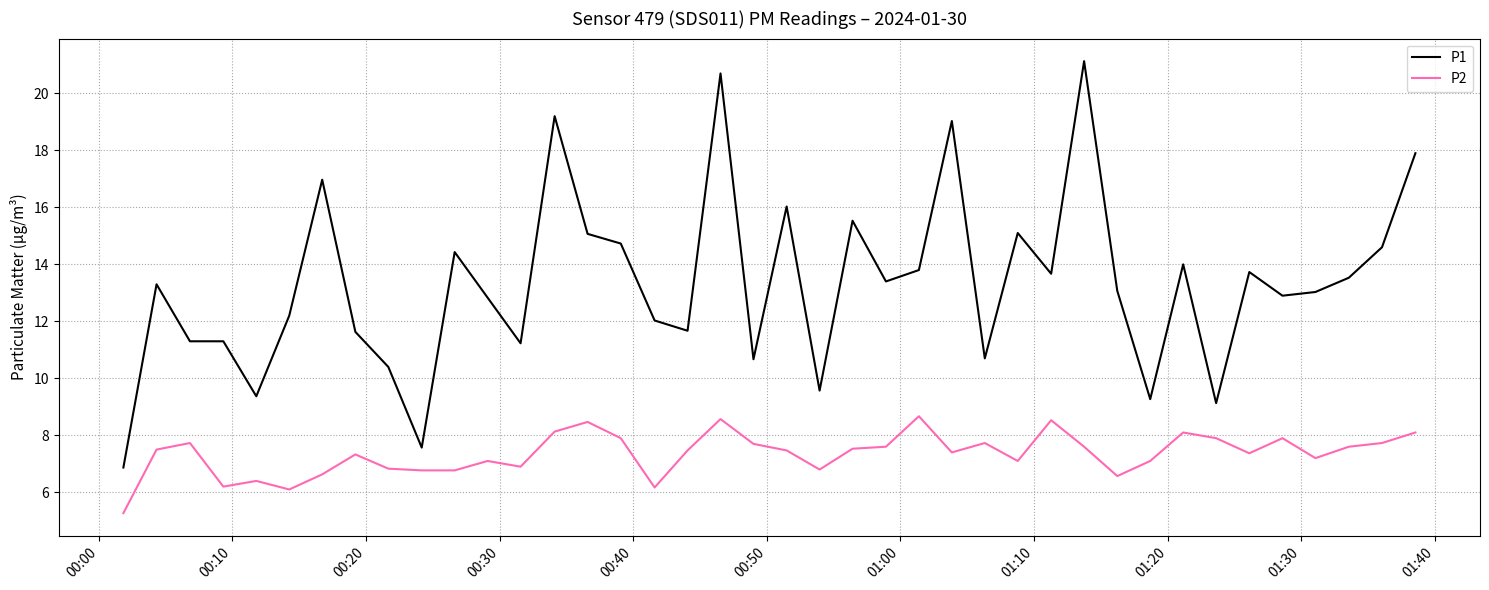

True or false: P2 and P1 cross at least once.

False